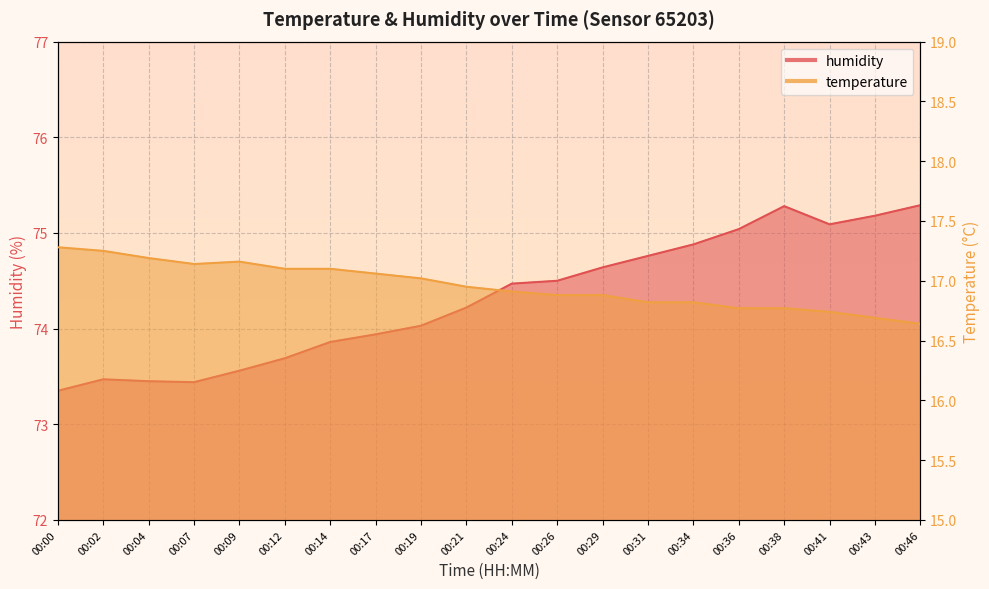

Reading left to right, what are all the values shown in this chart?

temperature: 17.3	17.2	17.2	17.1	17.2	17.1	17.1	17.1	17.0	16.9	16.9	16.9	16.9	16.8	16.8	16.8	16.8	16.7	16.7	16.6
humidity: 73.3	73.5	73.5	73.4	73.6	73.7	73.9	73.9	74.0	74.2	74.5	74.5	74.6	74.8	74.9	75.0	75.3	75.1	75.2	75.3